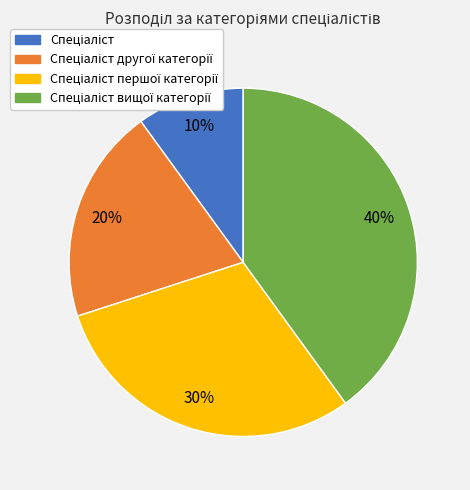

To the nearest percent, what is the difference between the largest and smallest slice percentages?

30%